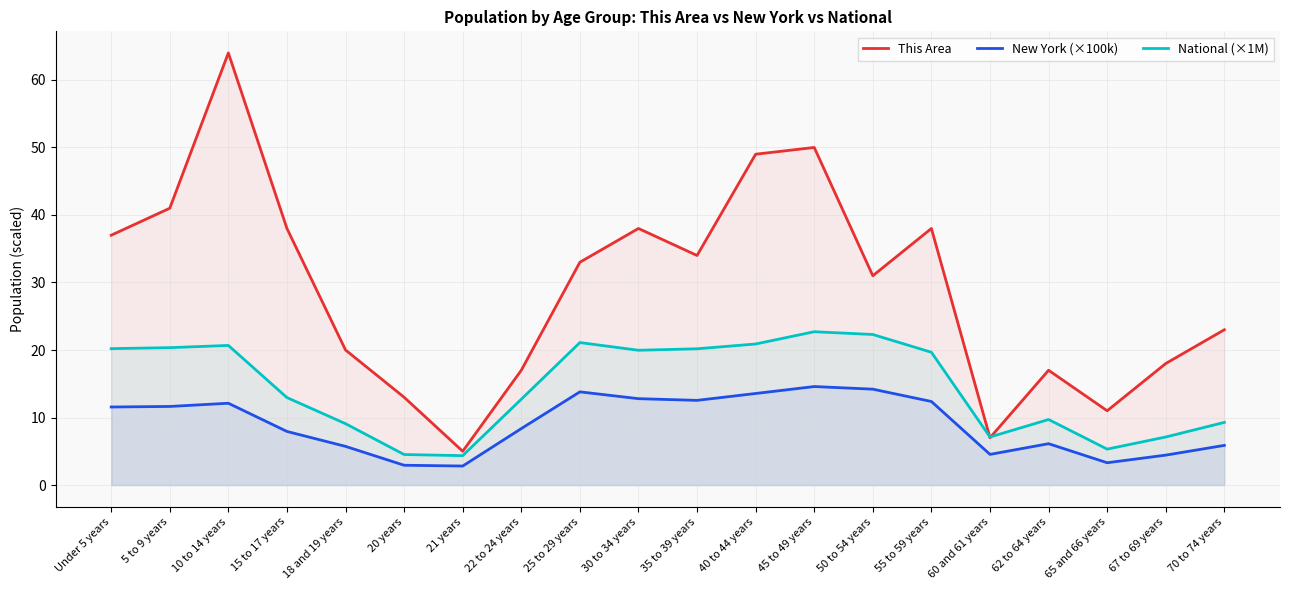

What is the spread (max minus min) of values at 35 to 39 years?

21.5